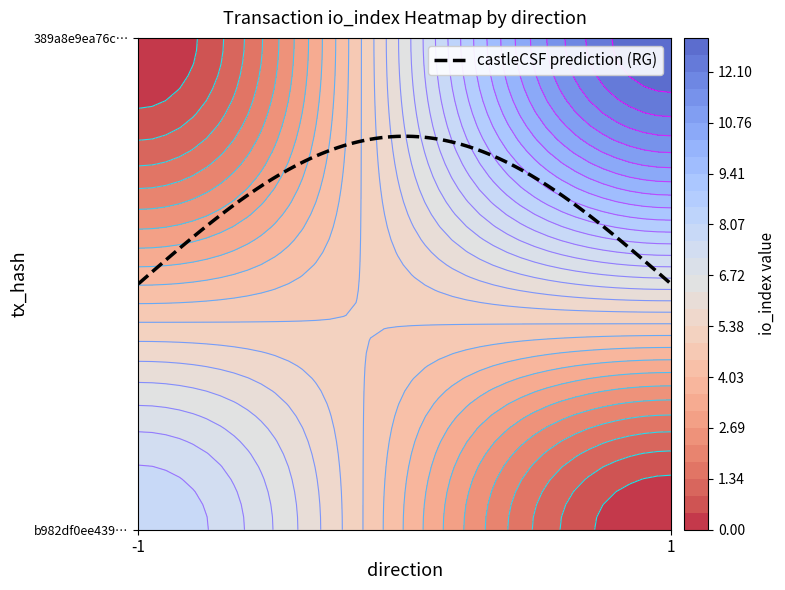

Reading left to right, transcribe all the data shown in this chart.

b982df0ee4399b5650caded10f21b3923ada398: -1	8
389a8e9ea76c7aa0e73d97ea7b325dd247e840b: 1	13